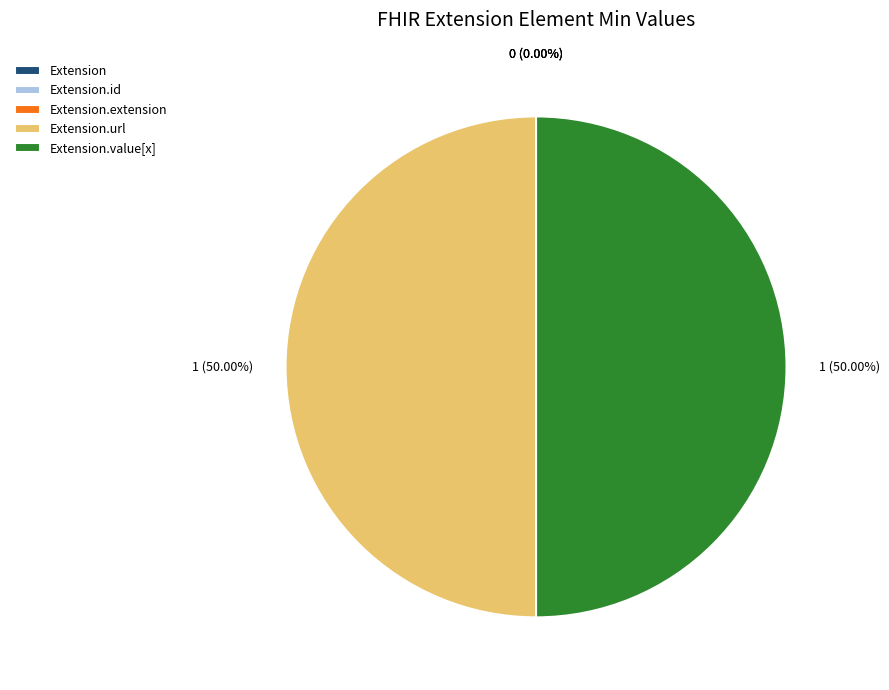

Is there a majority slice in this chart?

No